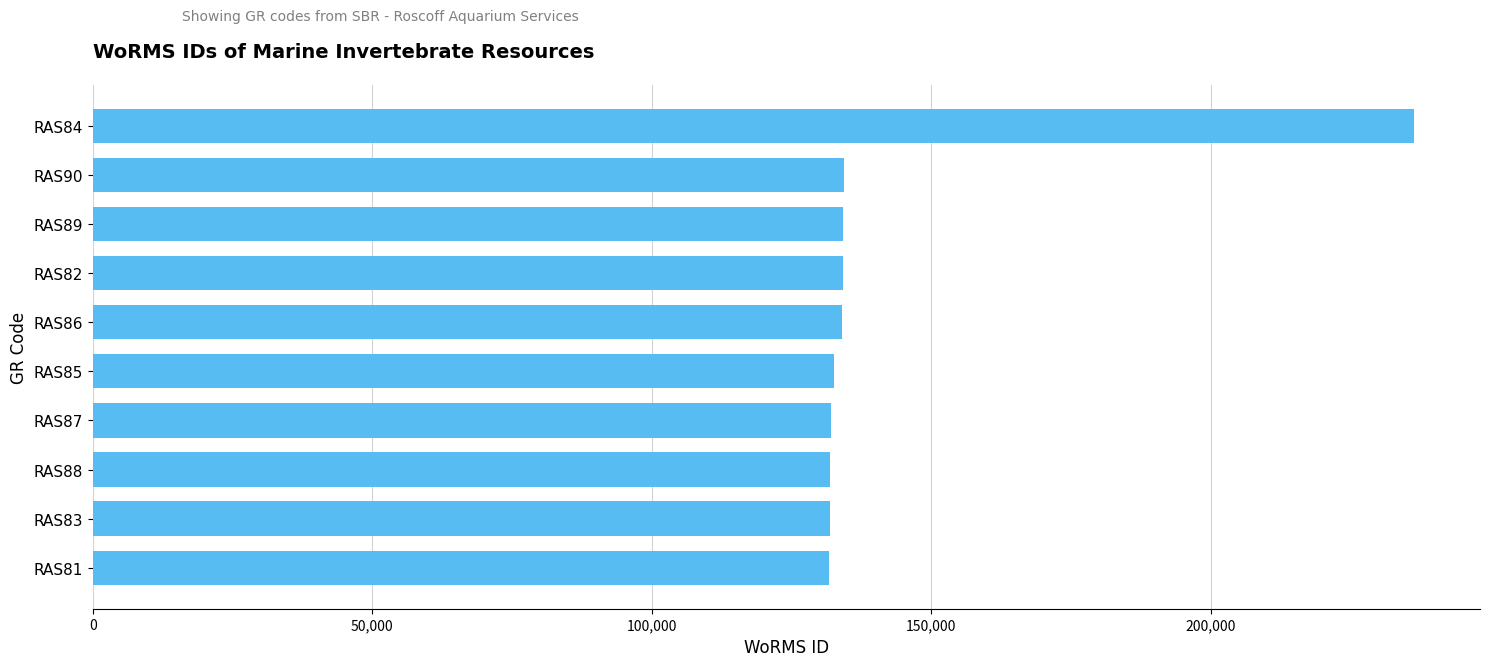

Approximately how many times larger is the value at RAS88 compared to RAS89?

1.0